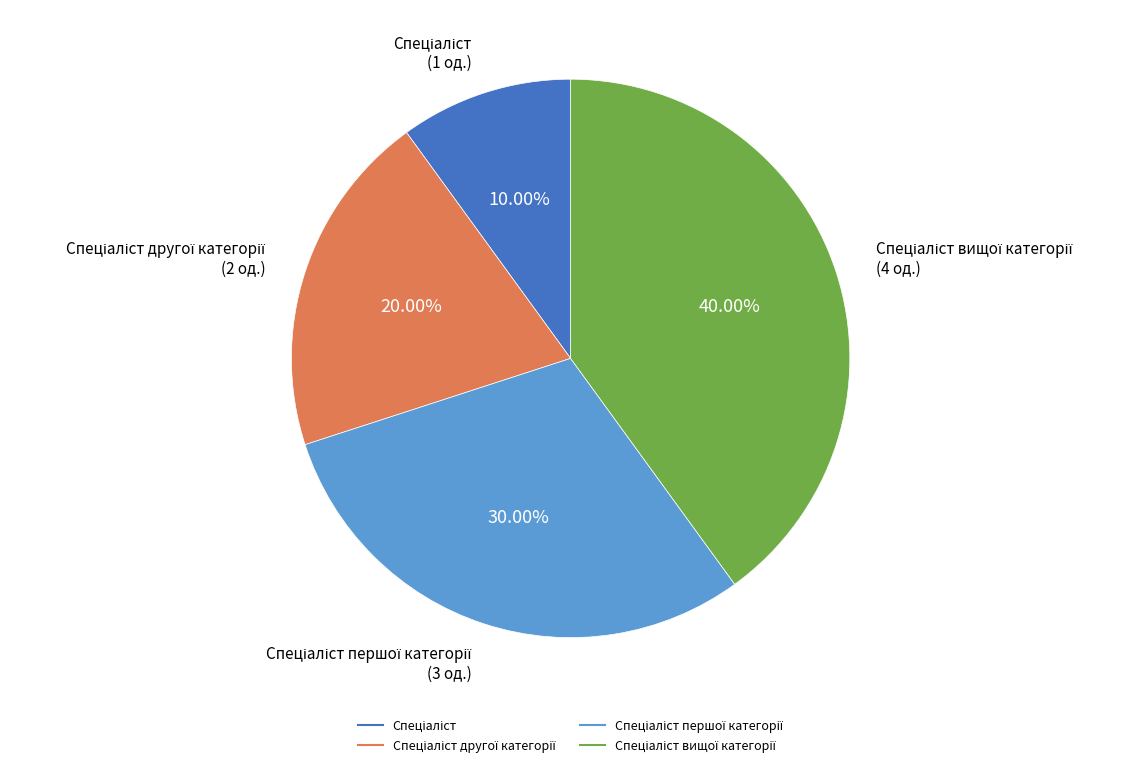

Does any single category account for the majority?

No